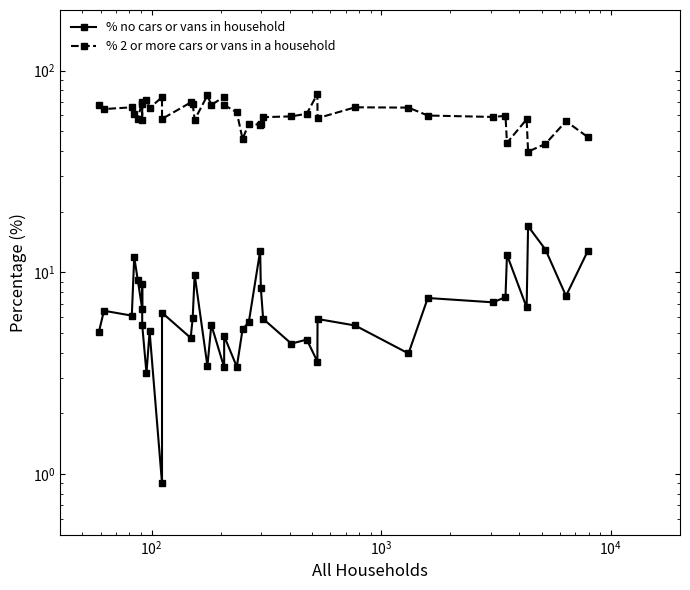

What is the value of the % 2 or more cars or vans in a household point at the 31st from the left?

65.6